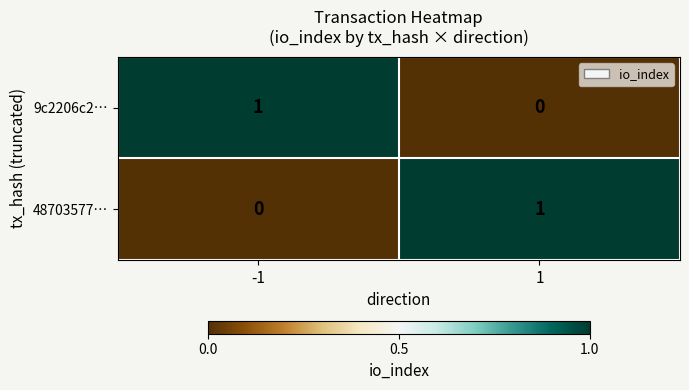

Is the value of 48703577… at -1 greater than the value of 9c2206c2… at -1?

No